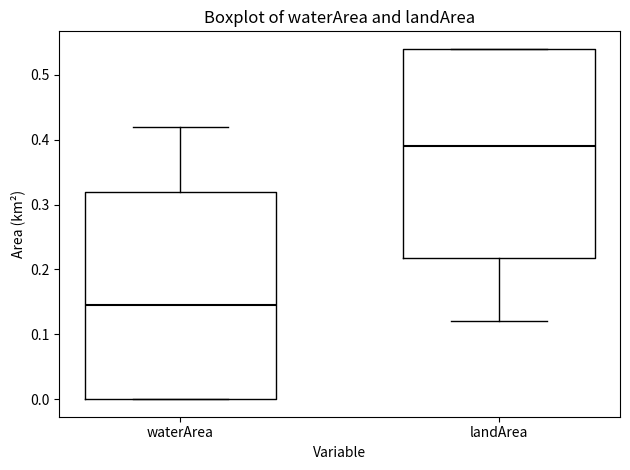

Where is the lower edge of the box for landArea on the y-axis? The values are not printed on the chart, so give them approximately, as read against the axis.

0.22